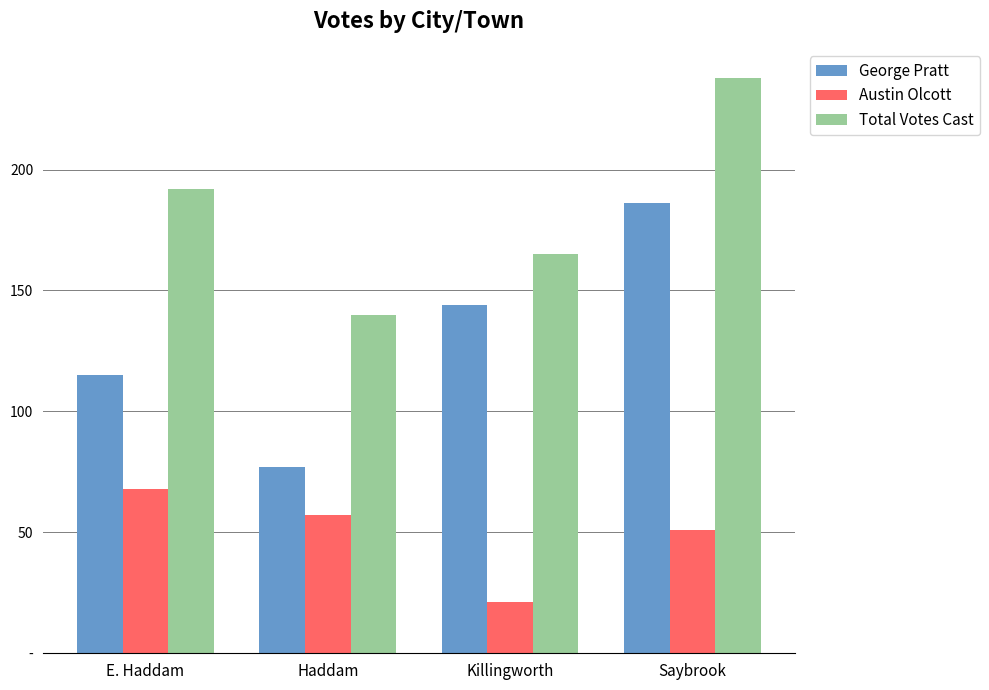

Does the chart contain stacked bars?

No